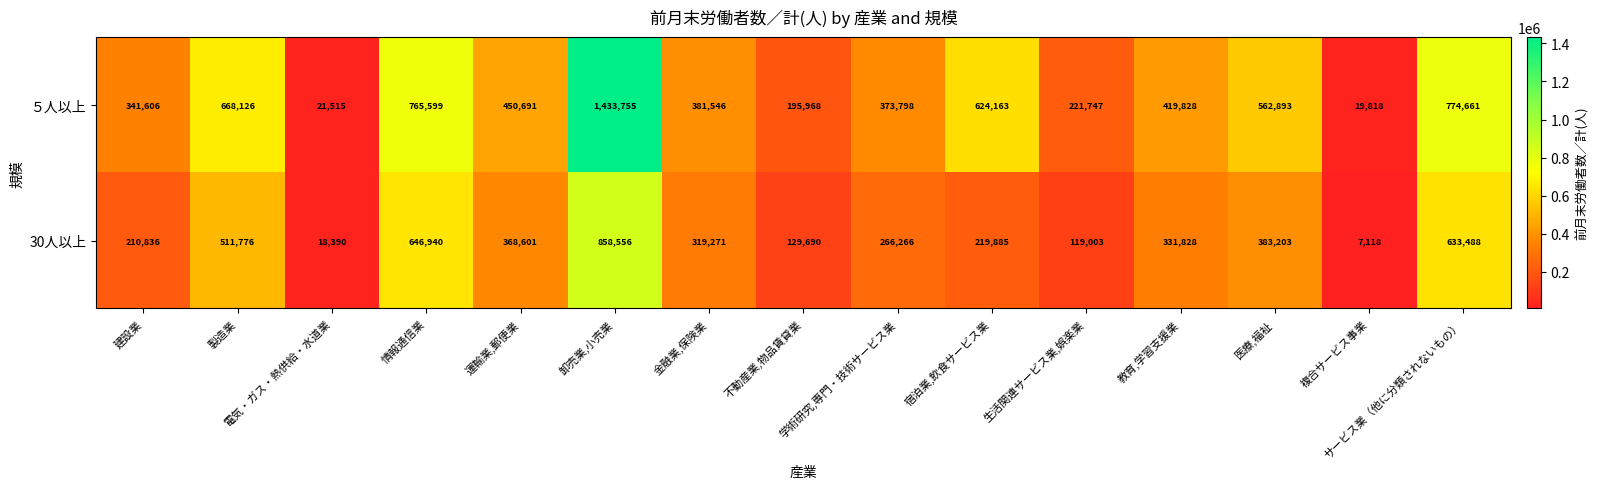

How many categories are shown in the chart?

15